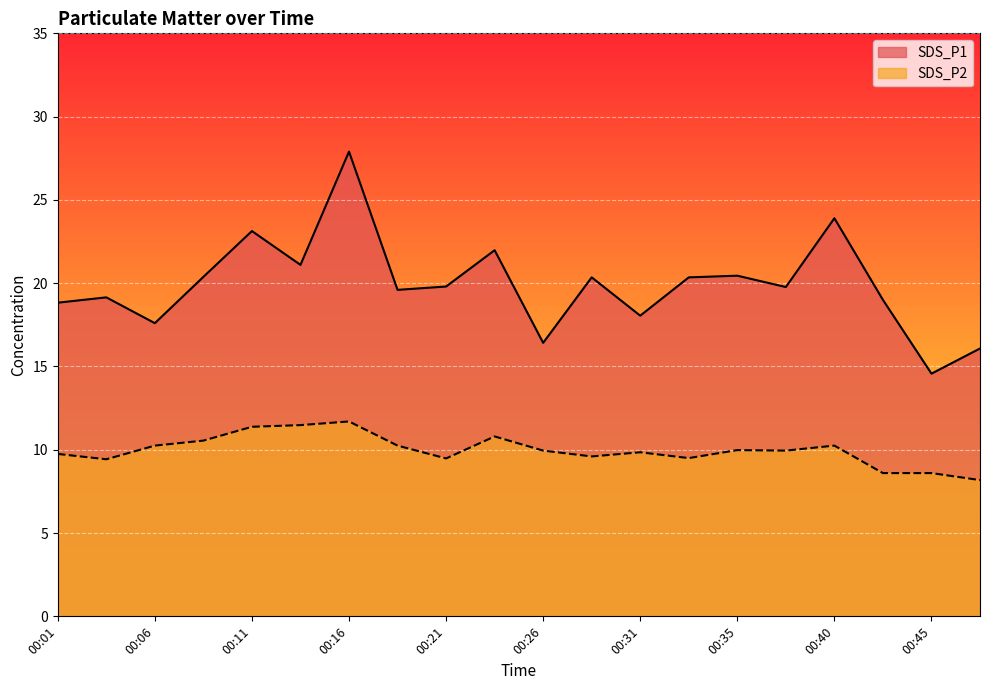

Rank the series by their maximum value, from lowest to highest.

SDS_P2, SDS_P1